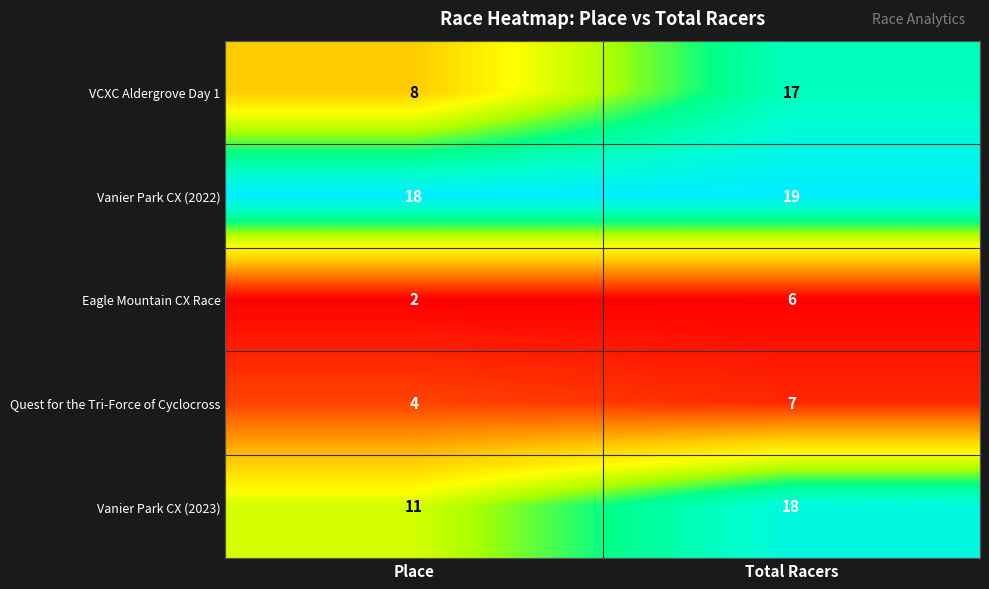

What is the spread (max minus min) of values at Place?

16